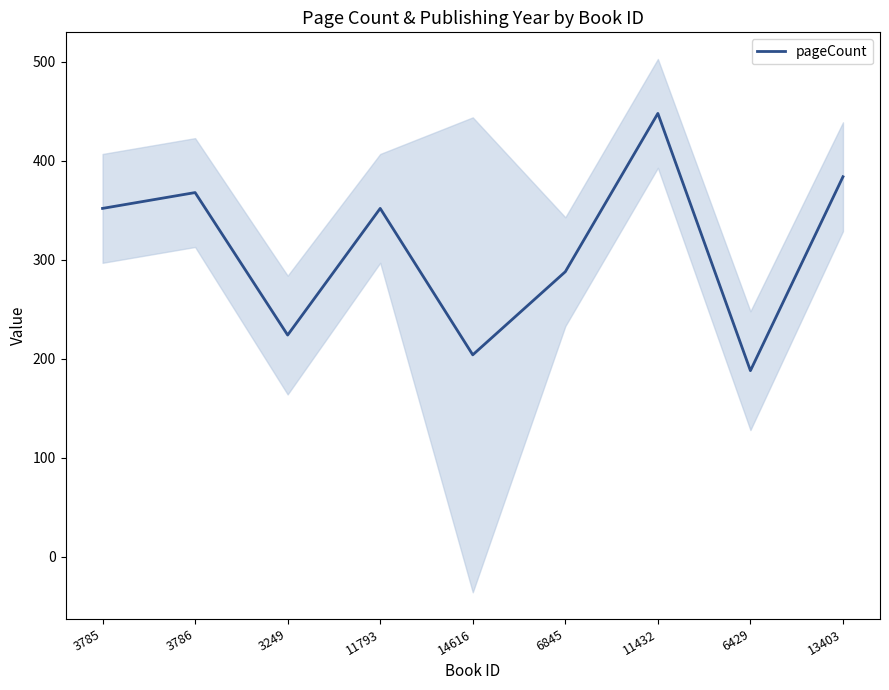

What is the change in value from 3785 to 3786?

+16